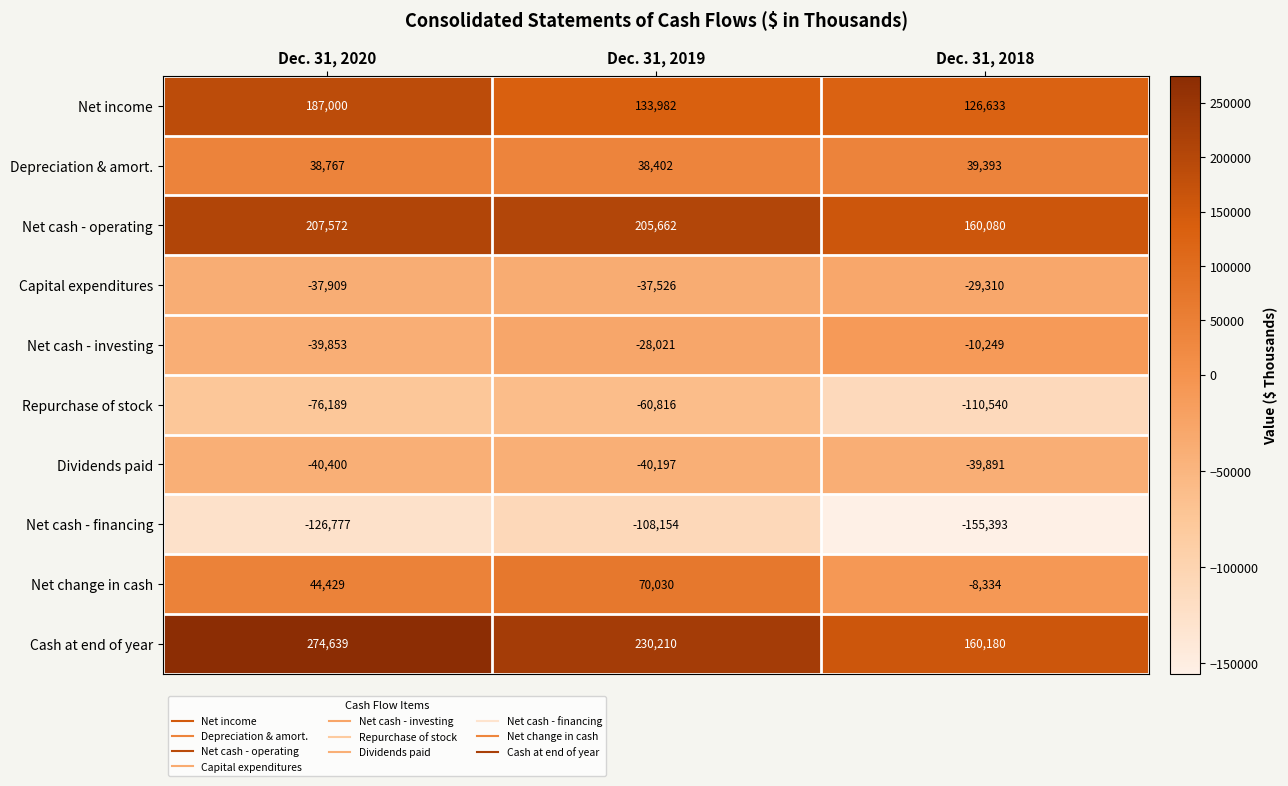

Count the number of categories in the chart.

3